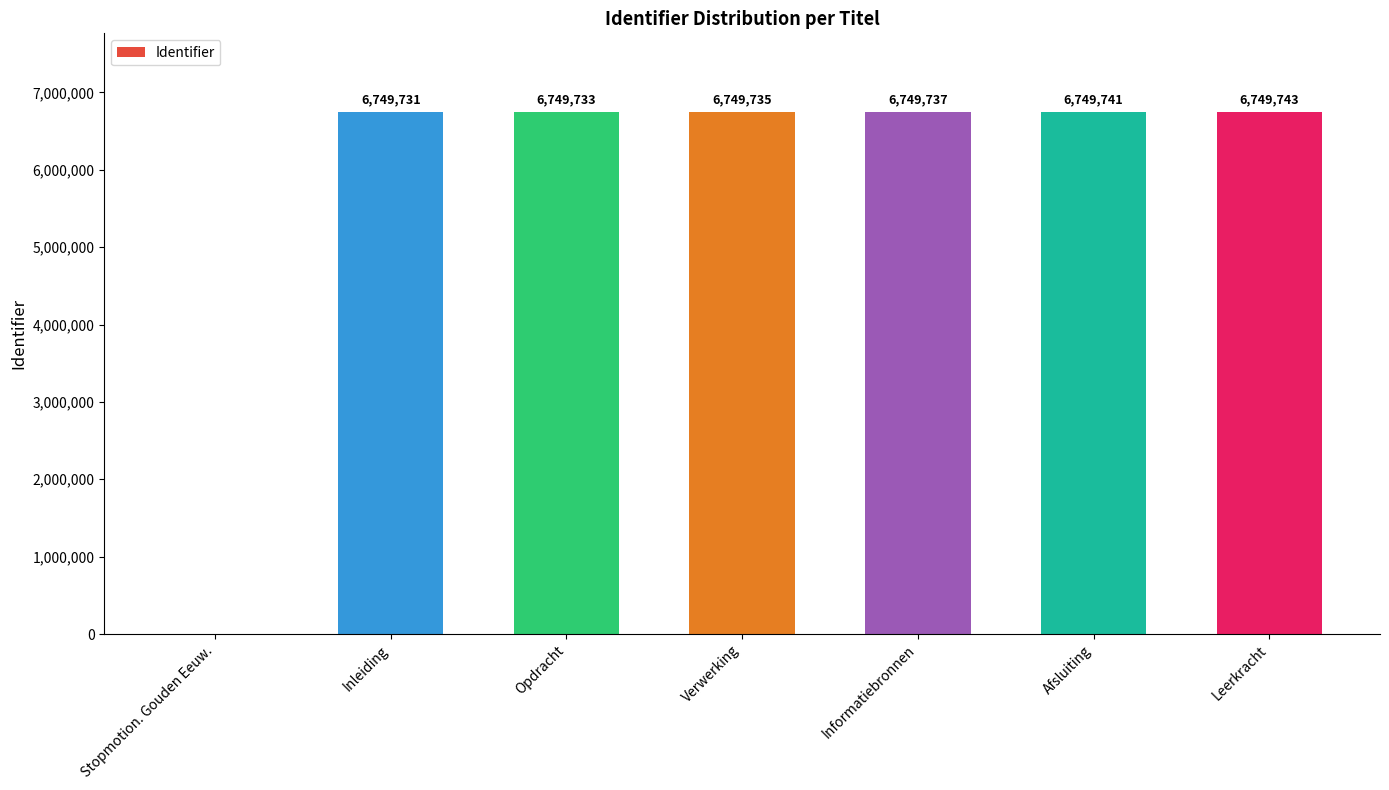

Are the bars grouped side by side (vs. stacked)?

No